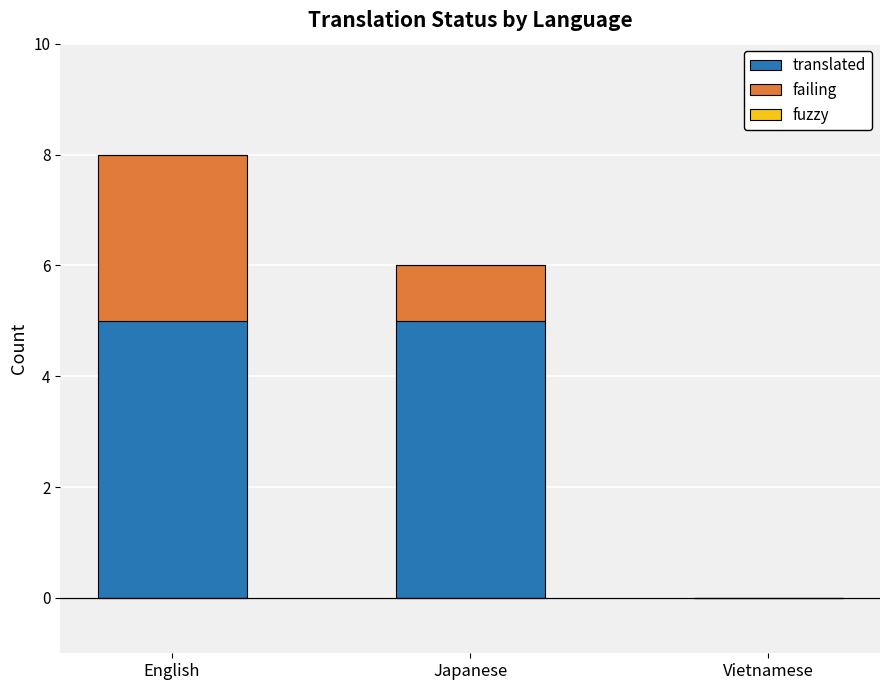

What is the maximum value for translated?

5